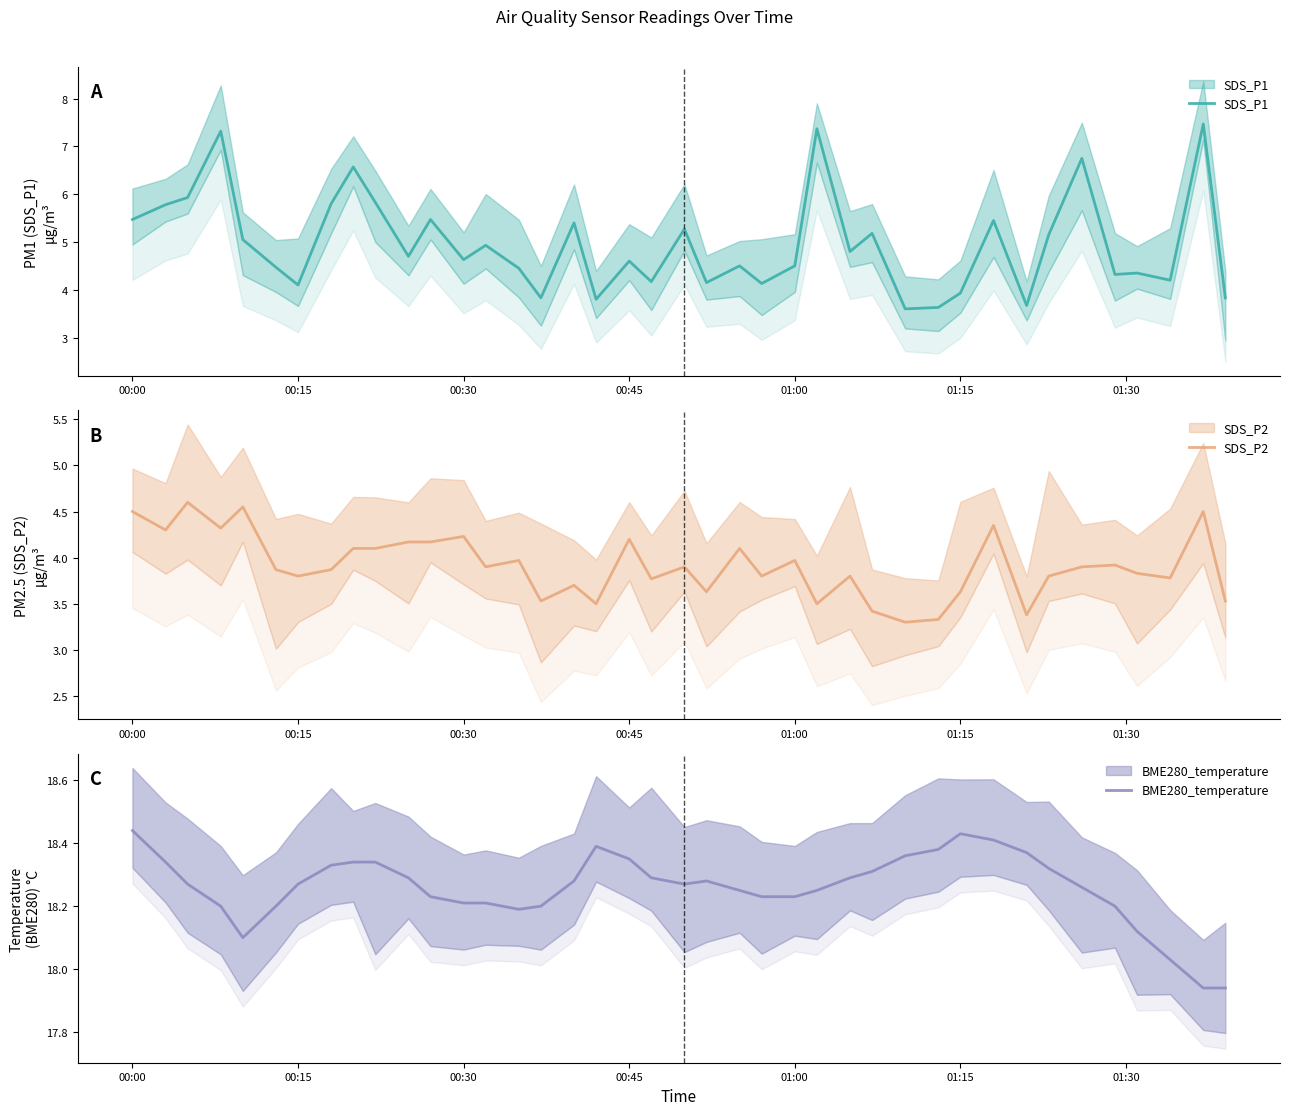

What is the spread (max minus min) of values at 01:00?

14.3